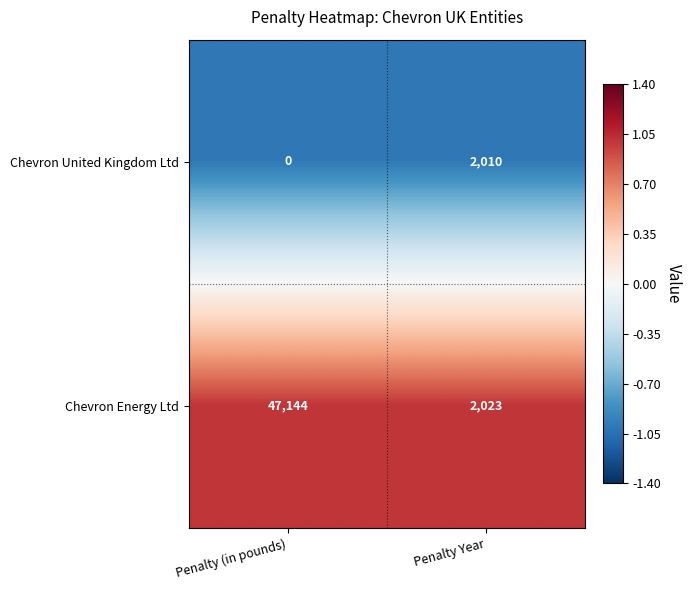

Which series has the largest total across all categories?

Chevron Energy Ltd